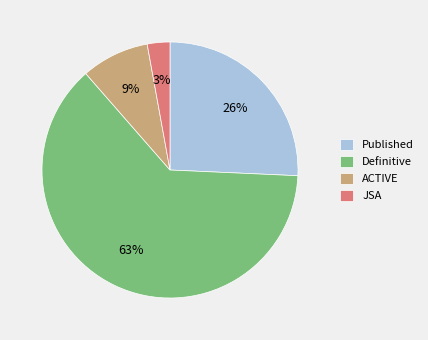

To the nearest percent, what percentage of the pie is Published?

26%